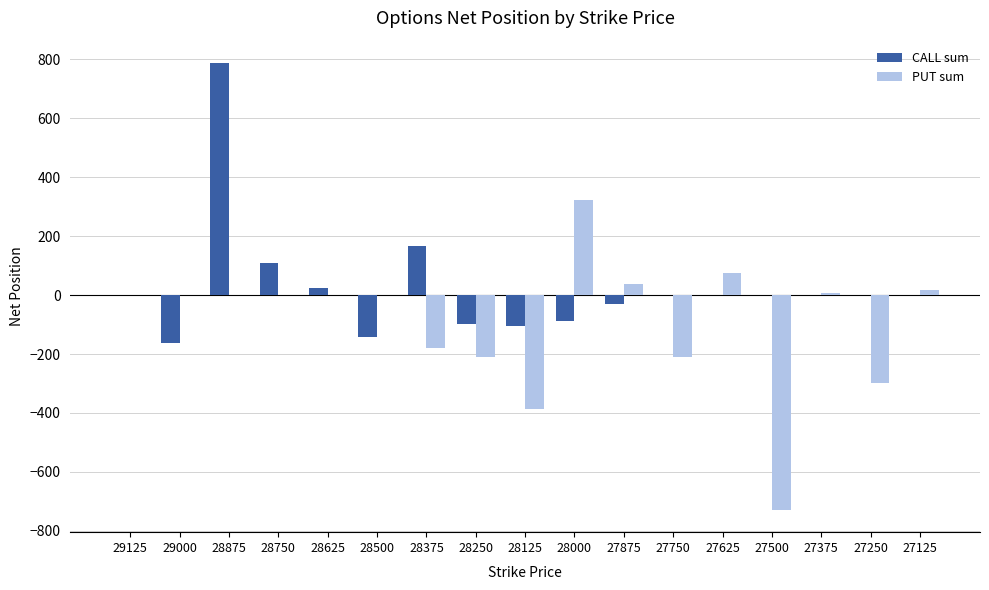

What is the sum of all PUT sum values?

-1552